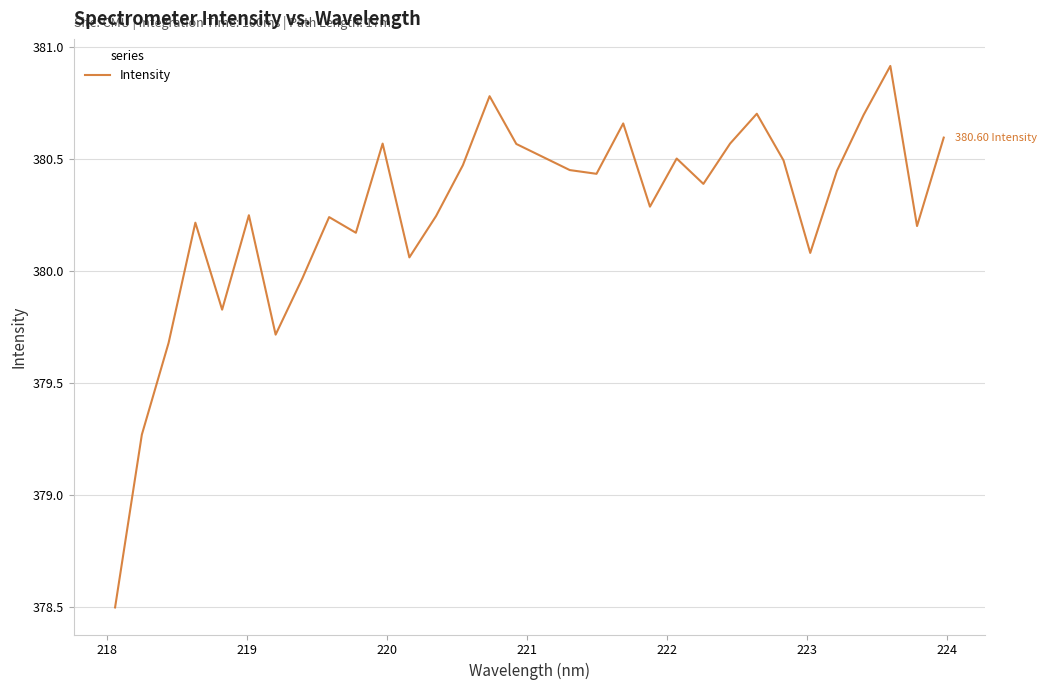

What is the difference between the maximum and minimum values?

2.4